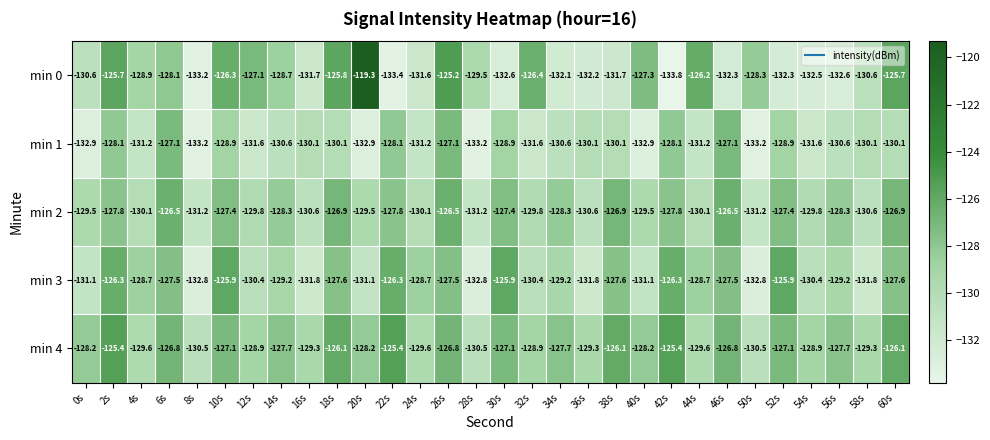

Between 2s and 54s, which series saw the biggest shift?

min 0